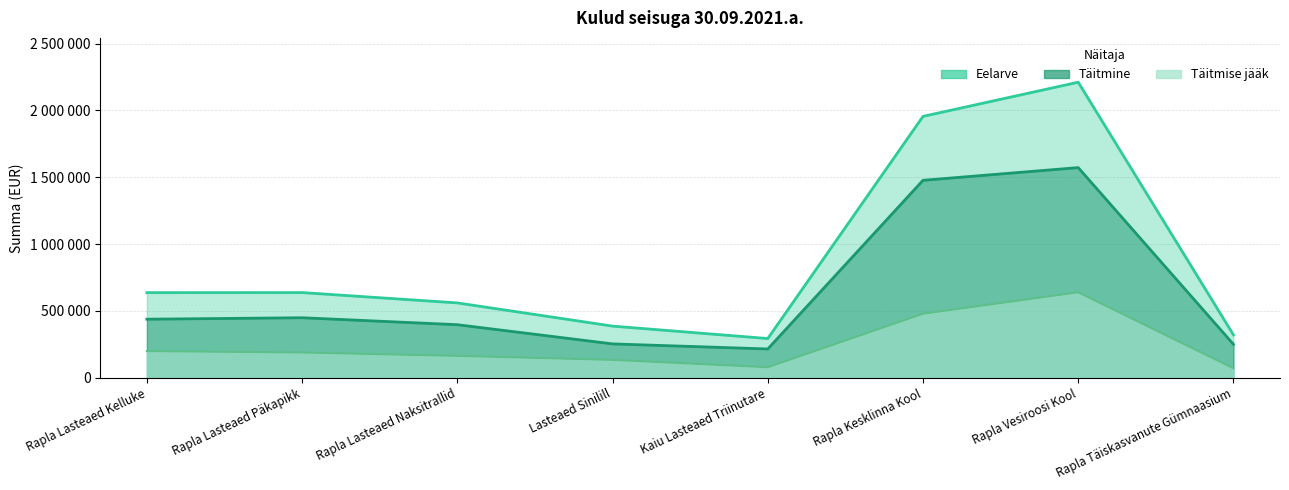

True or false: Eelarve and Täitmise jääk intersect in this chart.

False